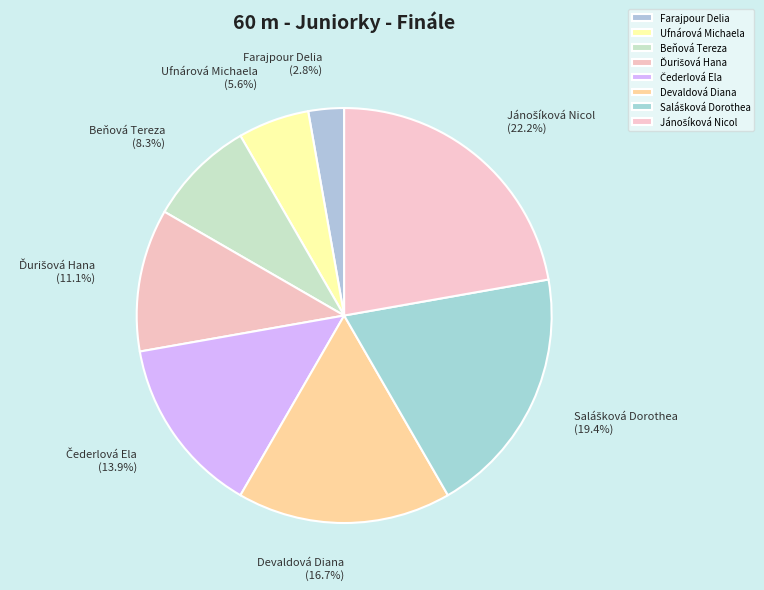

Is there a majority slice in this chart?

No